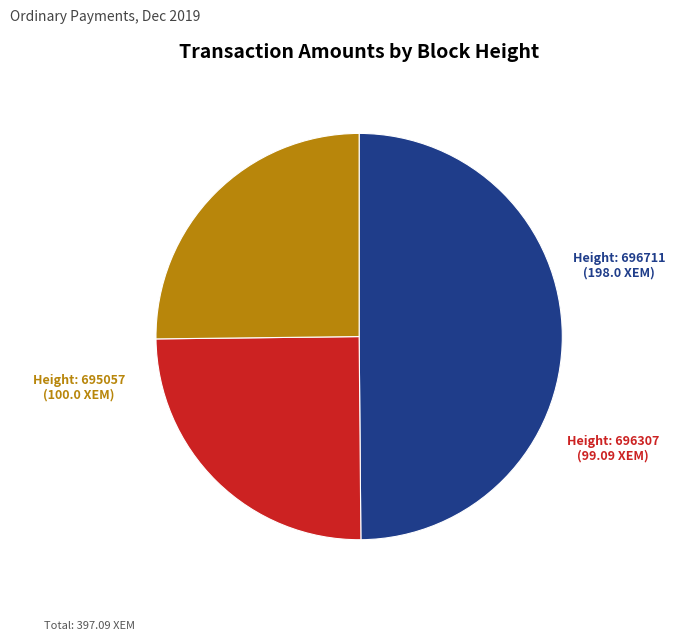

Does any single category account for the majority?

No